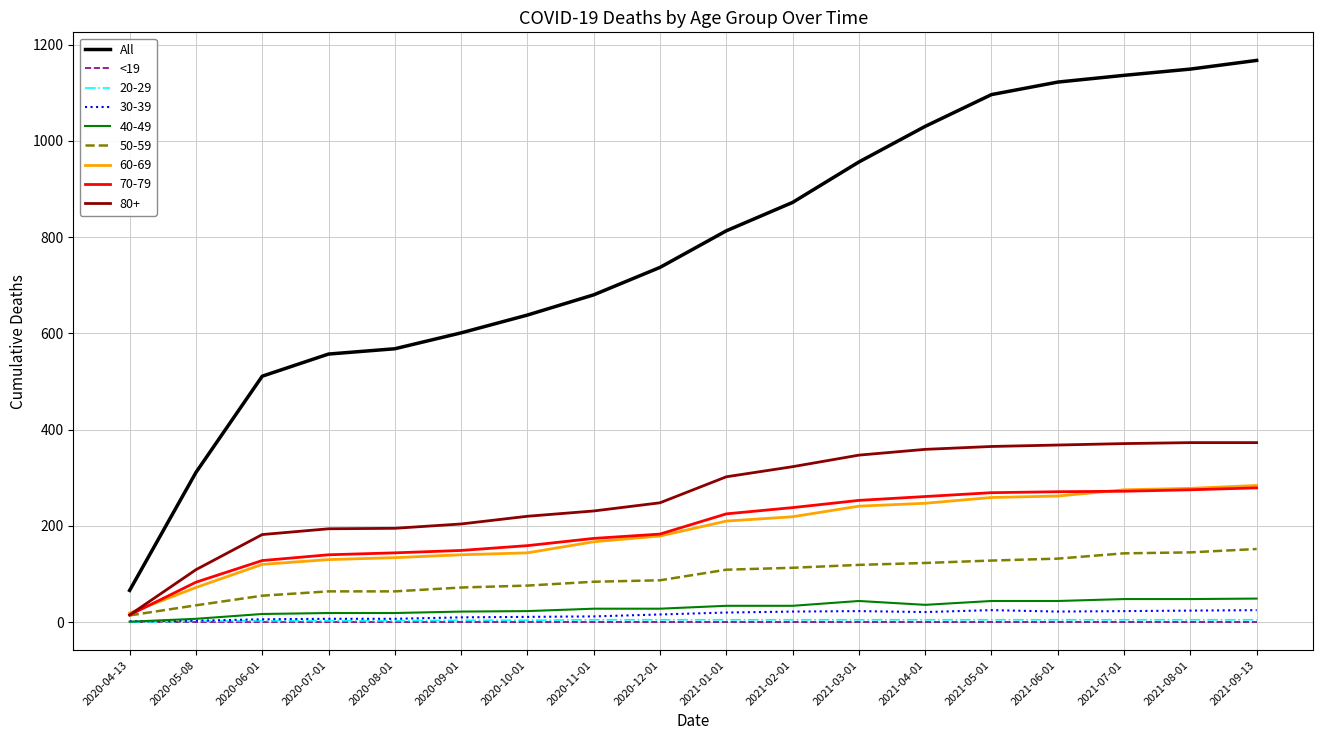

Which series changed the most between 2020-05-08 and 2020-11-01?

All